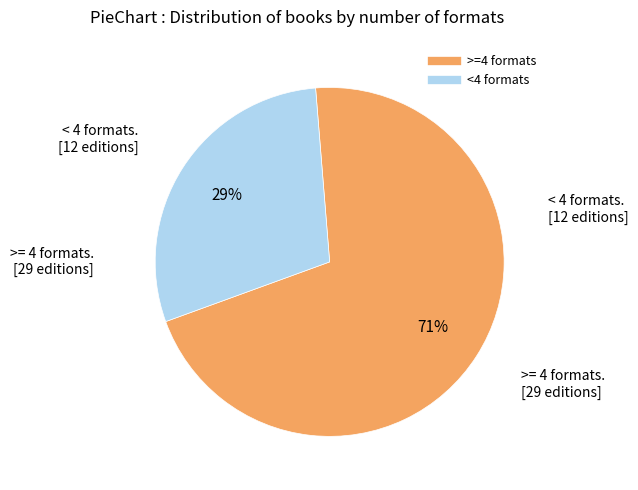

To the nearest percent, what is the average slice percentage?

50%